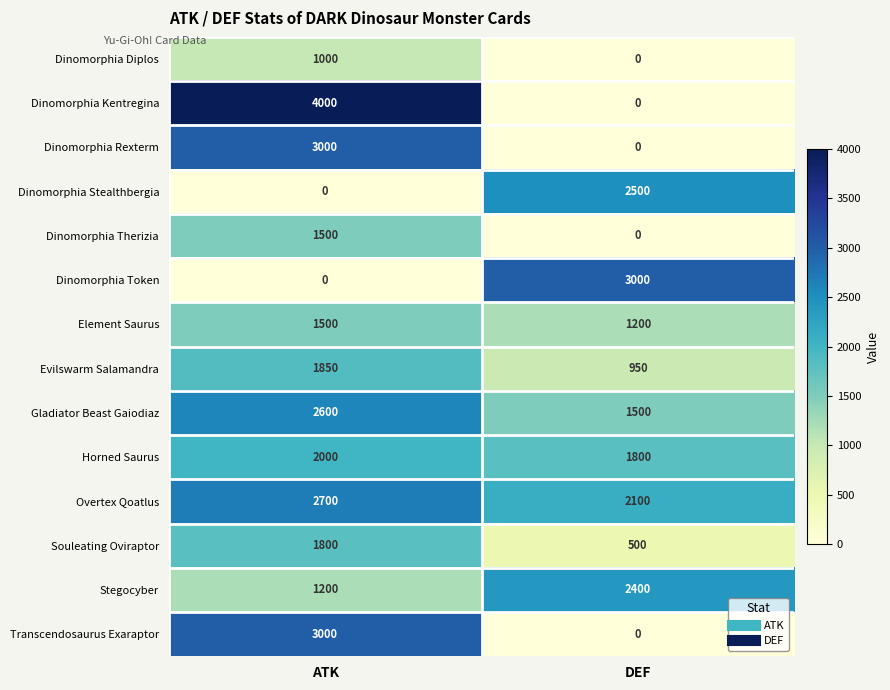

What is the greatest value displayed?

4000